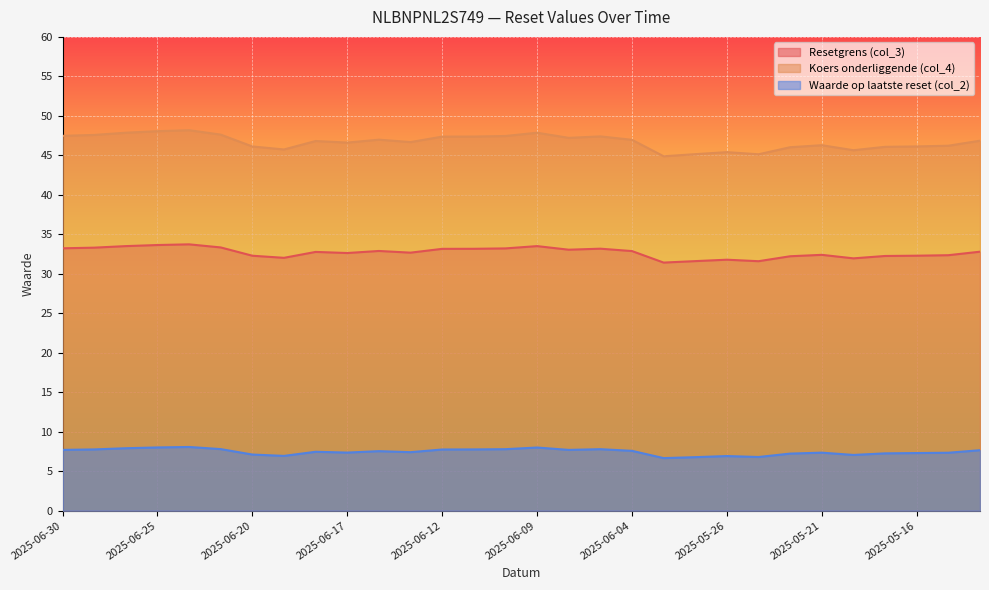

What is the smallest value displayed?

6.7